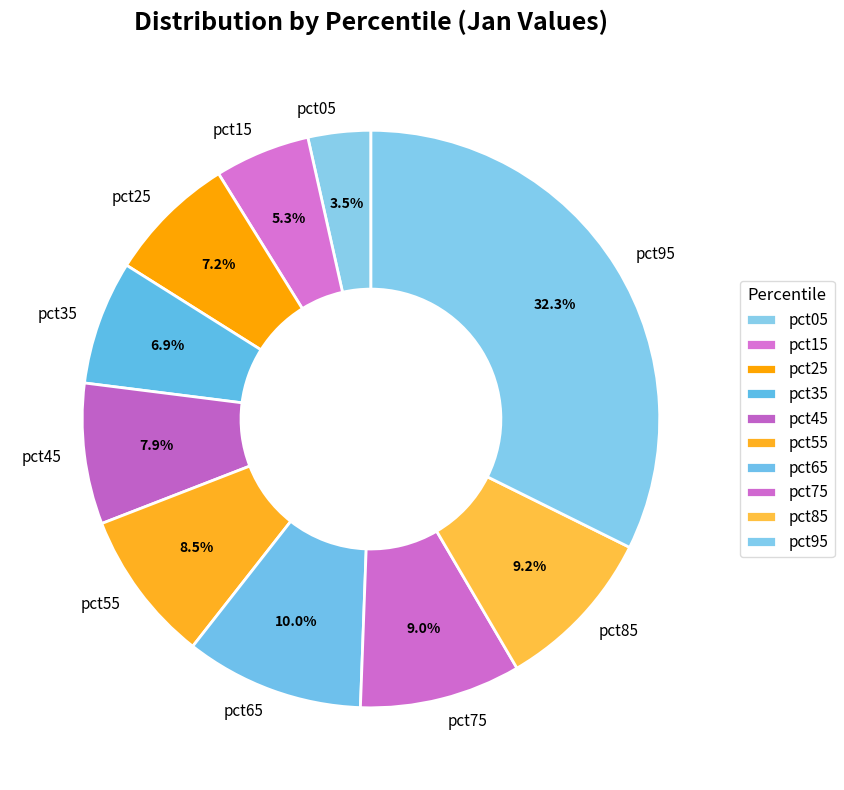

What portion of the pie excludes pct25?

92.8%